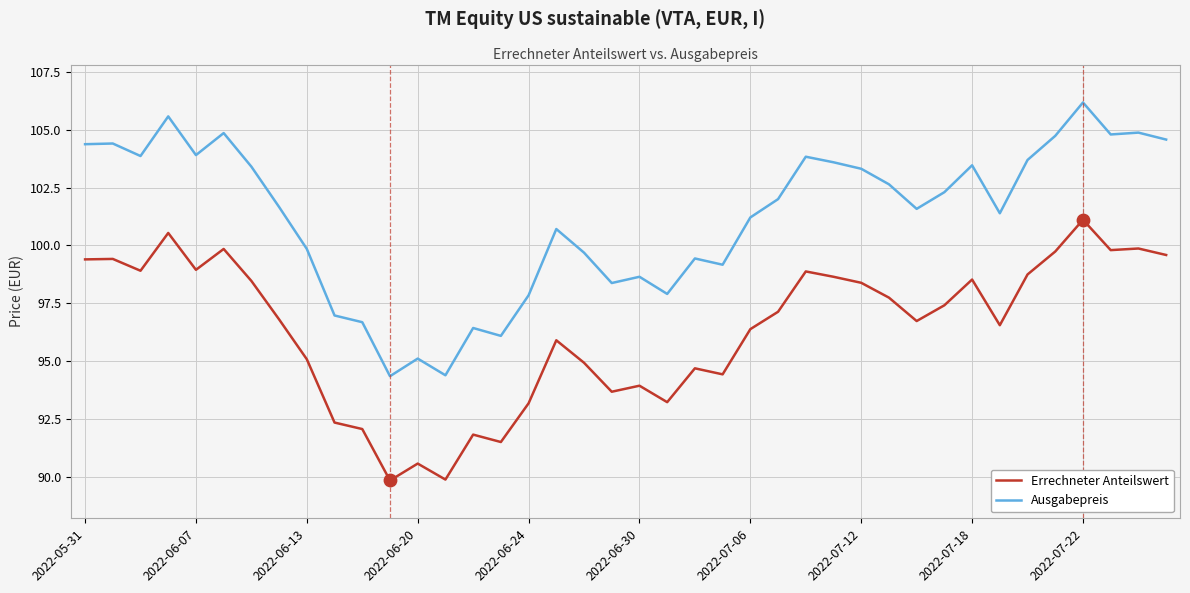

Which series has the largest range (max minus min)?

Ausgabepreis